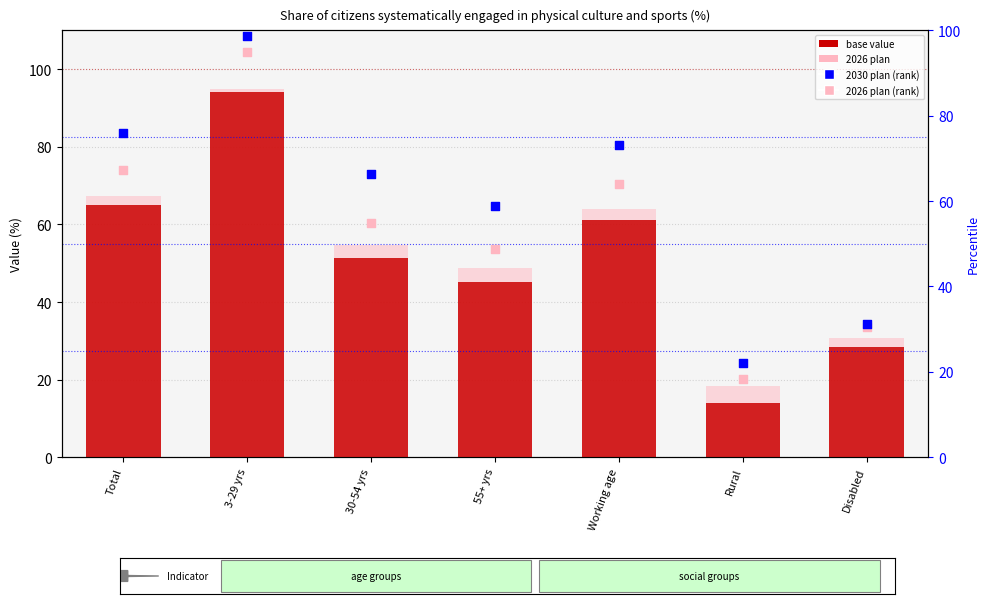

What are all the series names shown in the legend?

base value, 2026 plan, 2030 plan (rank), 2026 plan (rank)